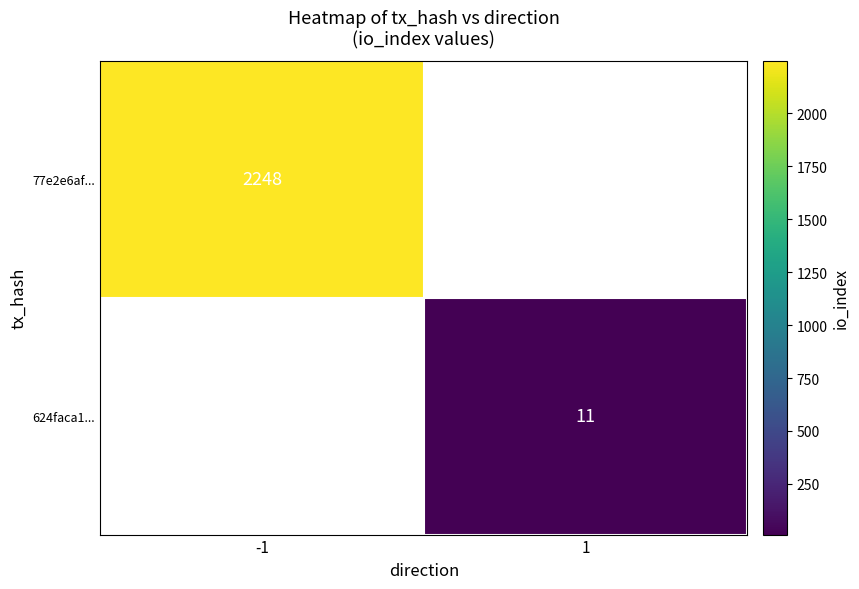

What is the minimum value shown in the chart?

11.0